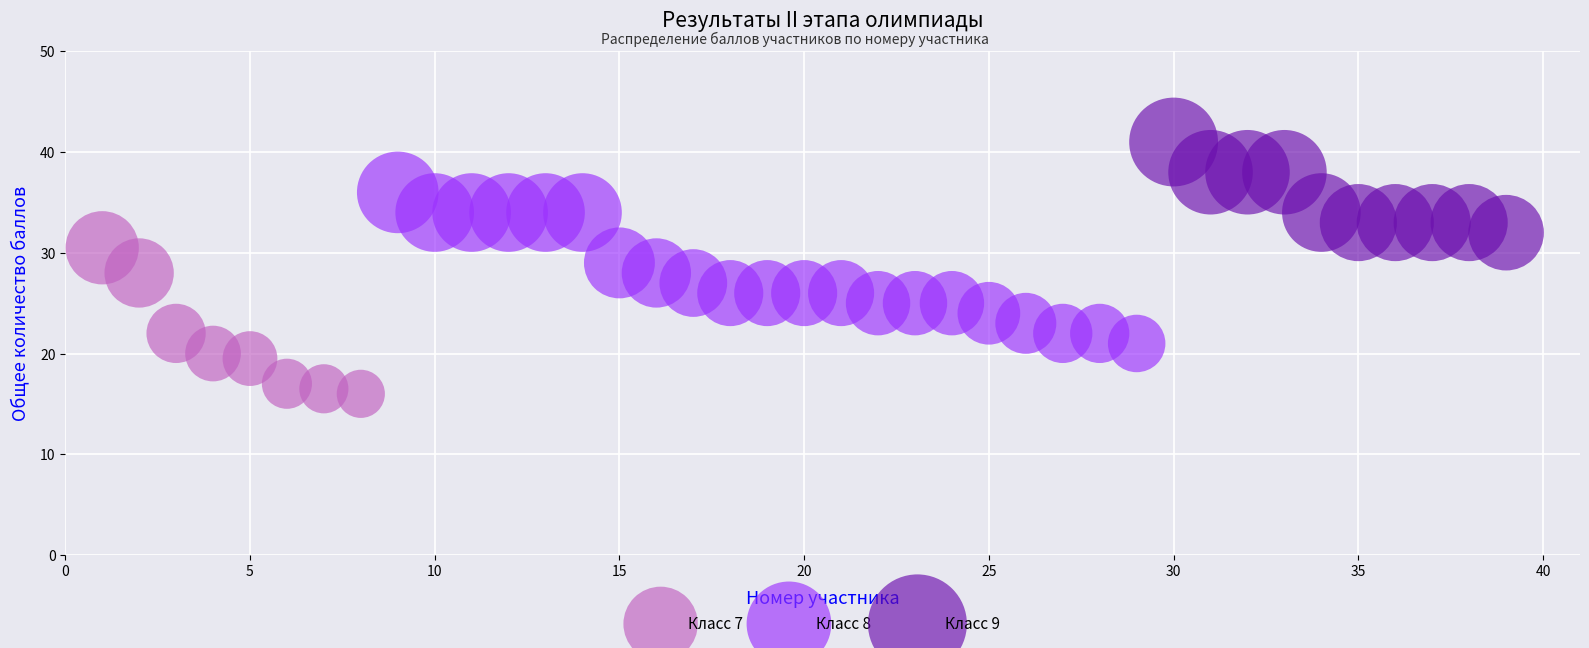

Which series reaches the minimum Y coordinate?

Класс 7